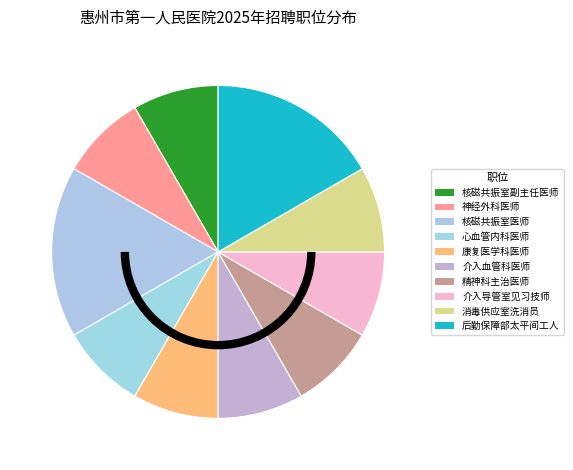

Combined, what portion of the pie is 核磁共振室副主任医师 and 介入血管科医师?

16.7%